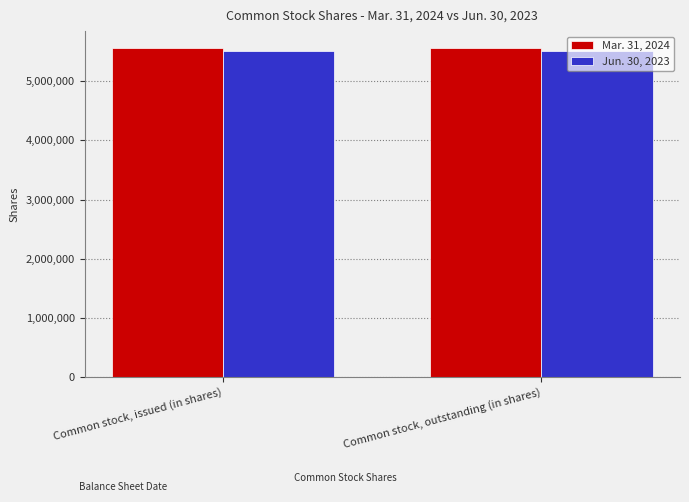

How many groups of bars are there?

2